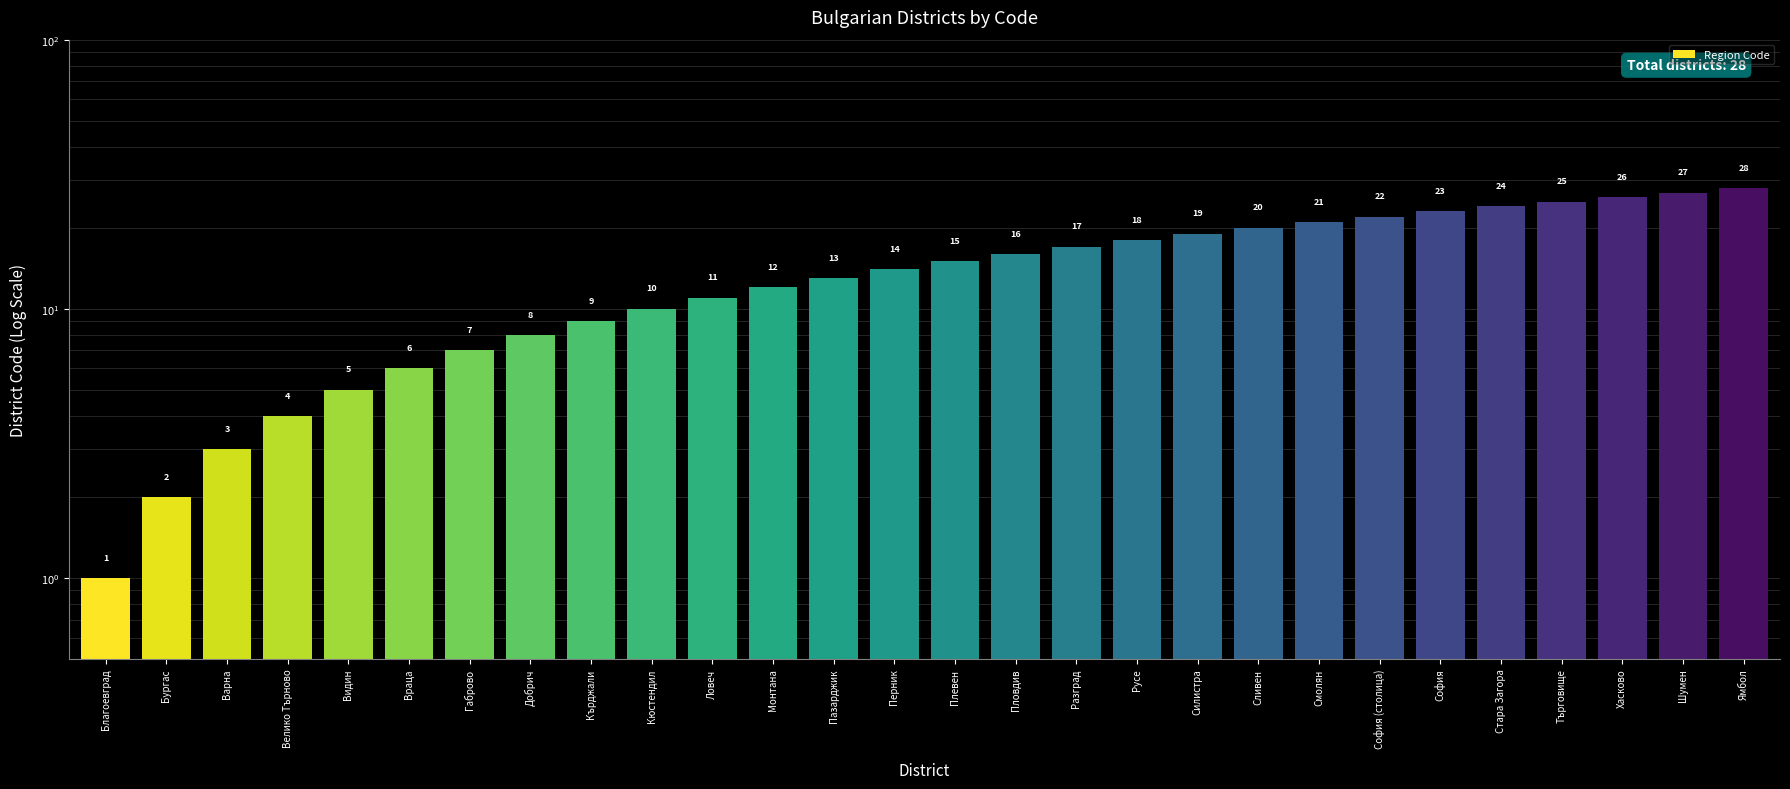

Is it true that the value at София (столица) is 32?

False